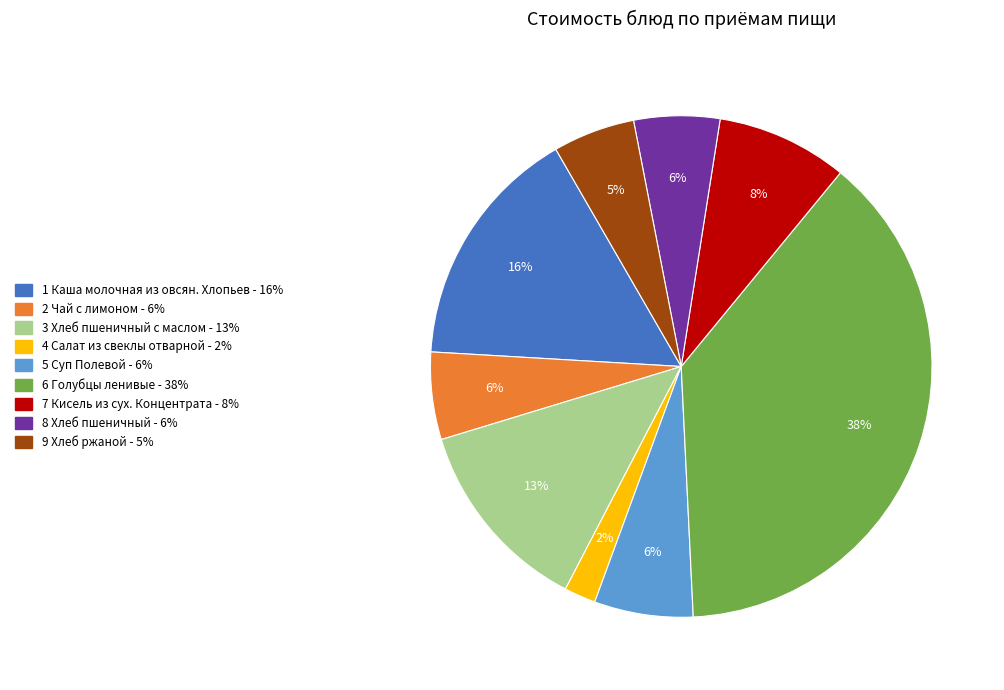

To the nearest percent, what is the average slice percentage?

11%